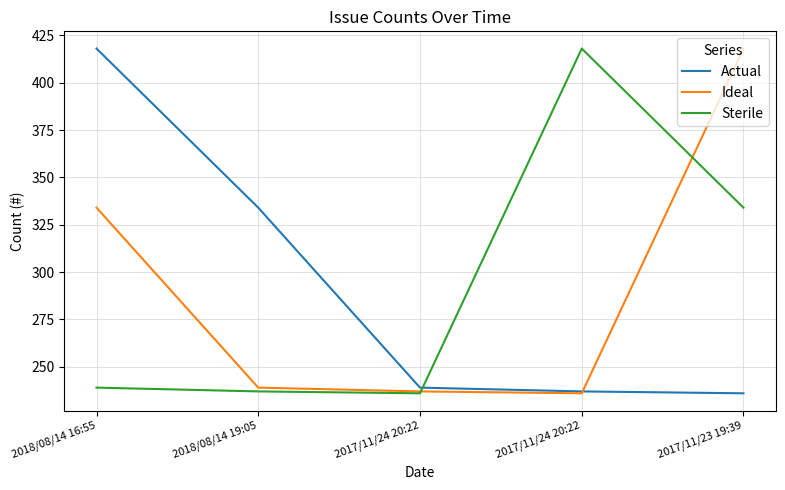

Which series changed the most between 2018/08/14 19:05 and 2017/11/24 20:22?

Sterile